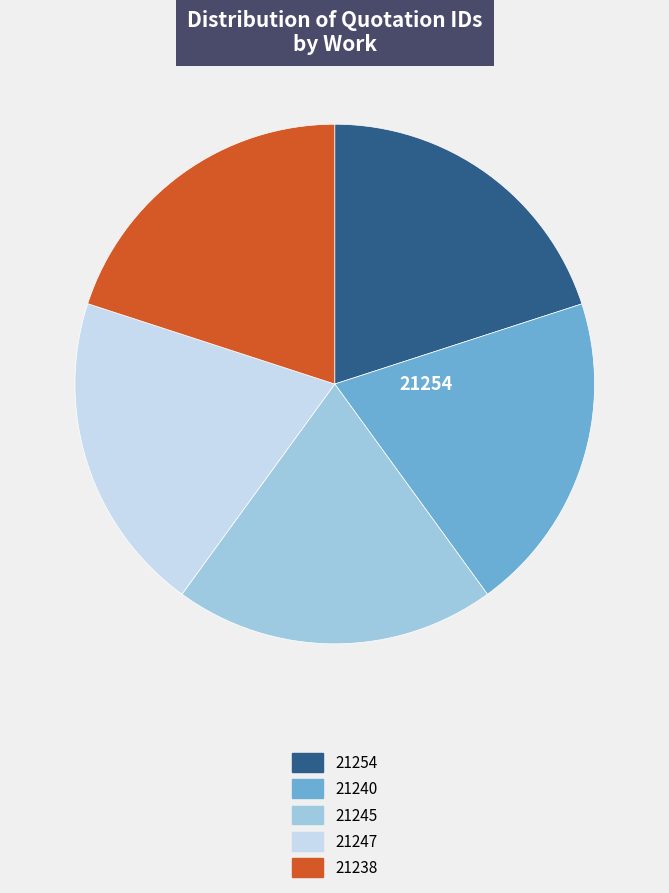

Does any single category account for the majority?

No